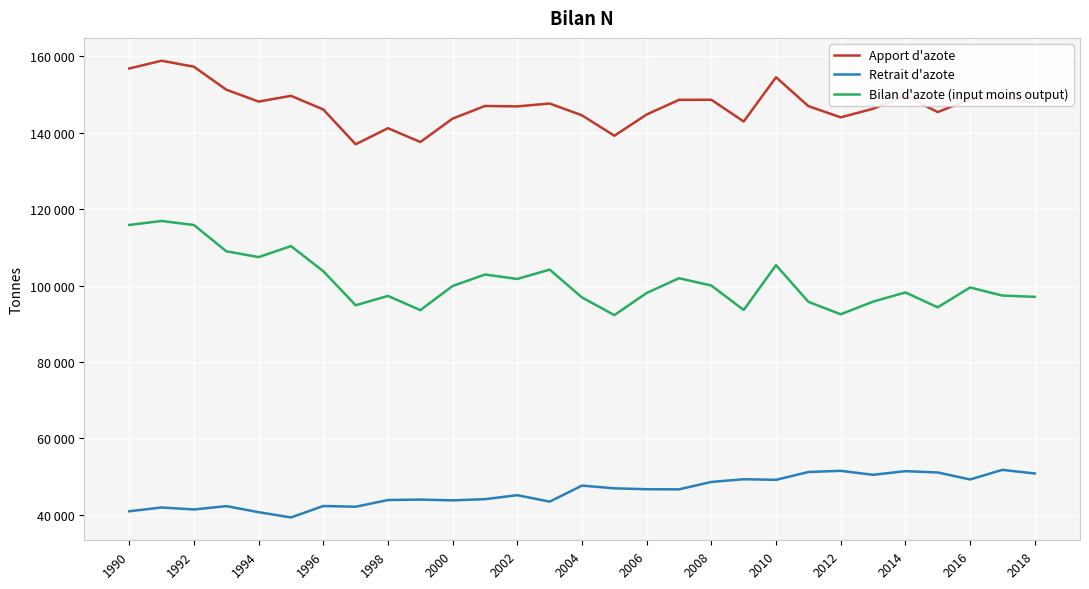

Does the chart display data point markers on the line(s)?

No